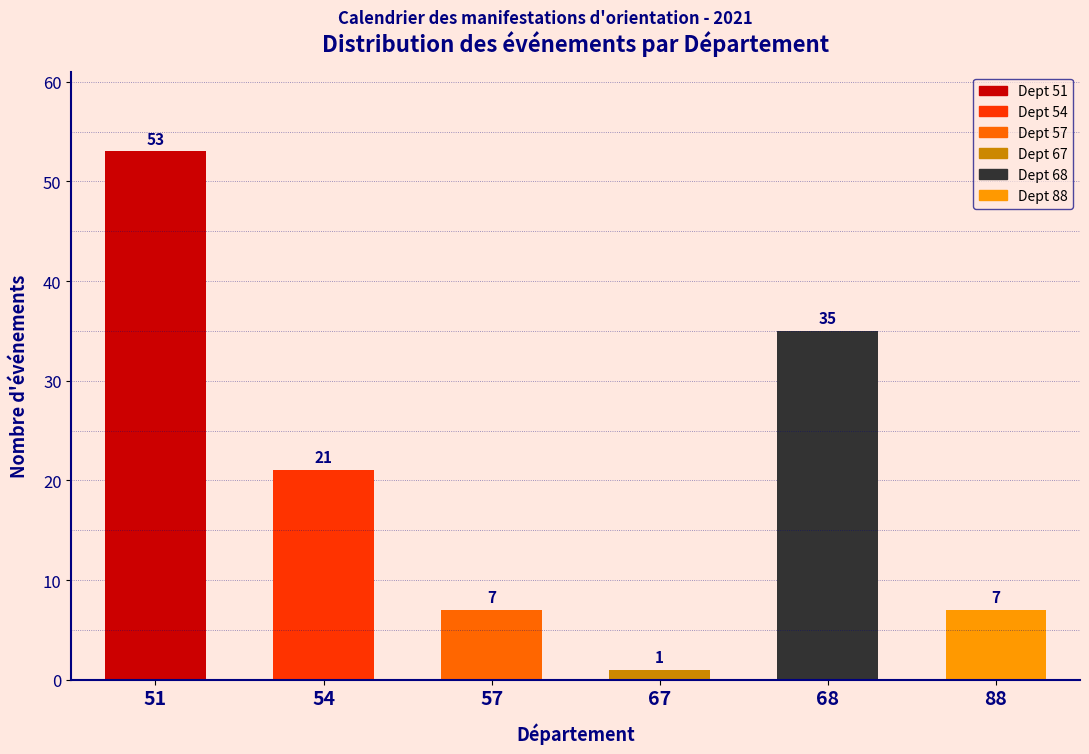

Reading left to right, list all the values displayed in this chart.

53	21	7	1	35	7